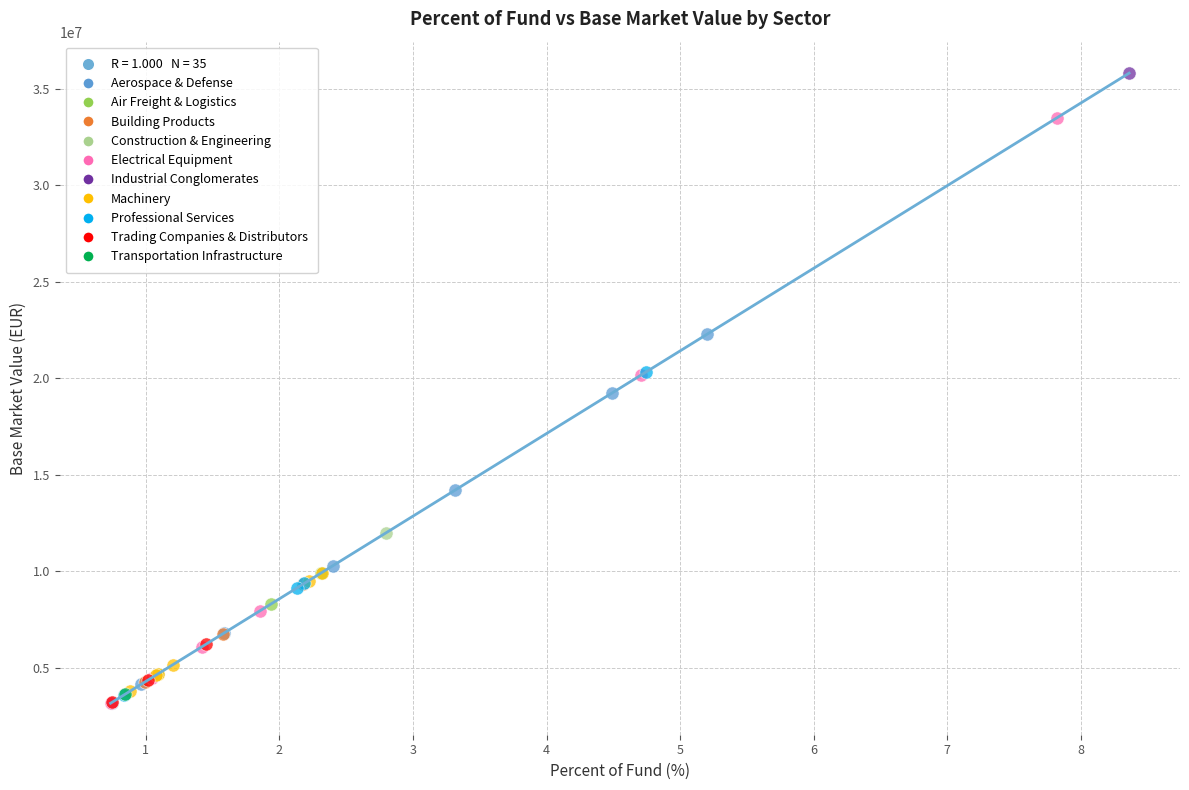

Which series contains the highest Y value?

Industrial Conglomerates